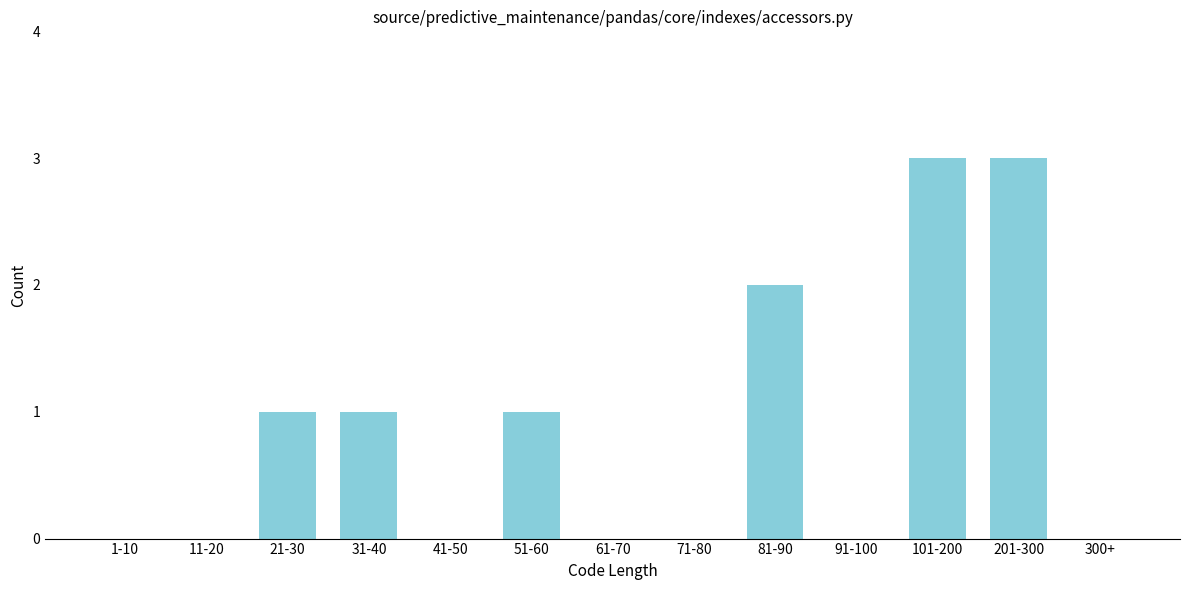

Reading left to right, transcribe all the data shown in this chart.

1-10=0	11-20=0	21-30=1	31-40=1	41-50=0	51-60=1	61-70=0	71-80=0	81-90=2	91-100=0	101-200=3	201-300=3	300+=0